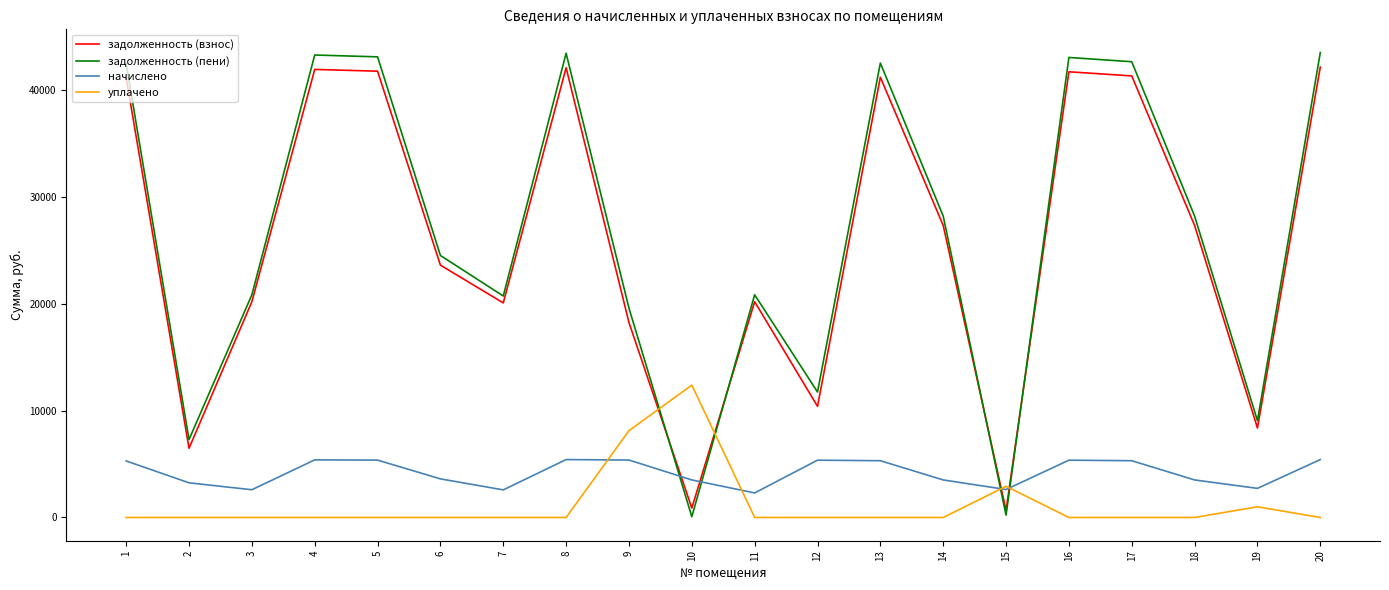

Rank the series at 17 from highest to lowest value.

задолженность (пени), задолженность (взнос), начислено, уплачено